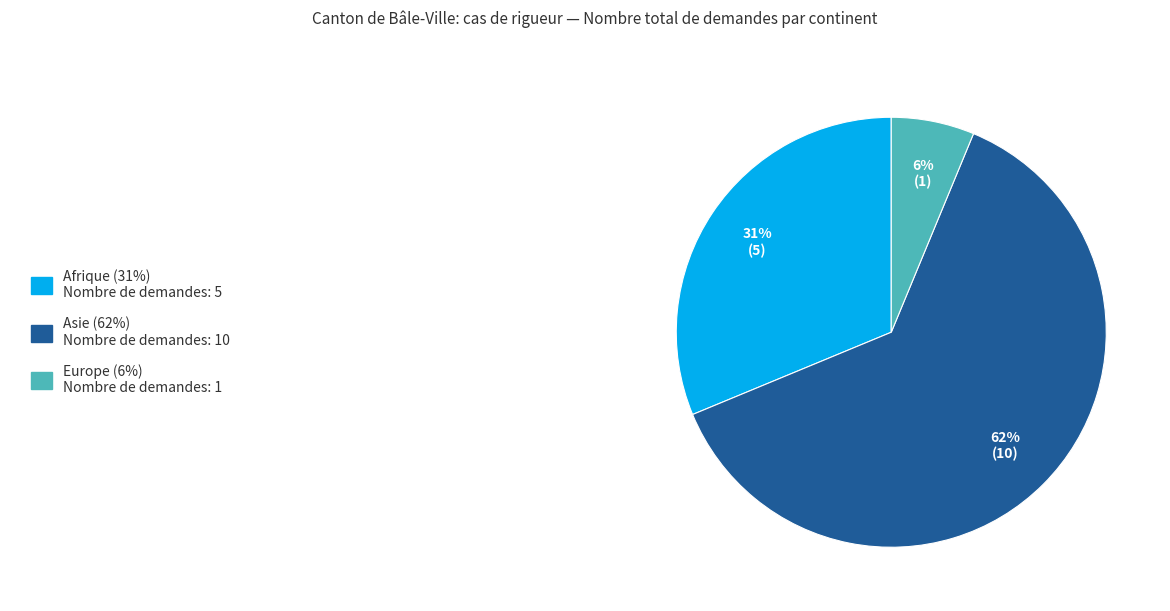

Is there a majority slice in this chart?

Yes